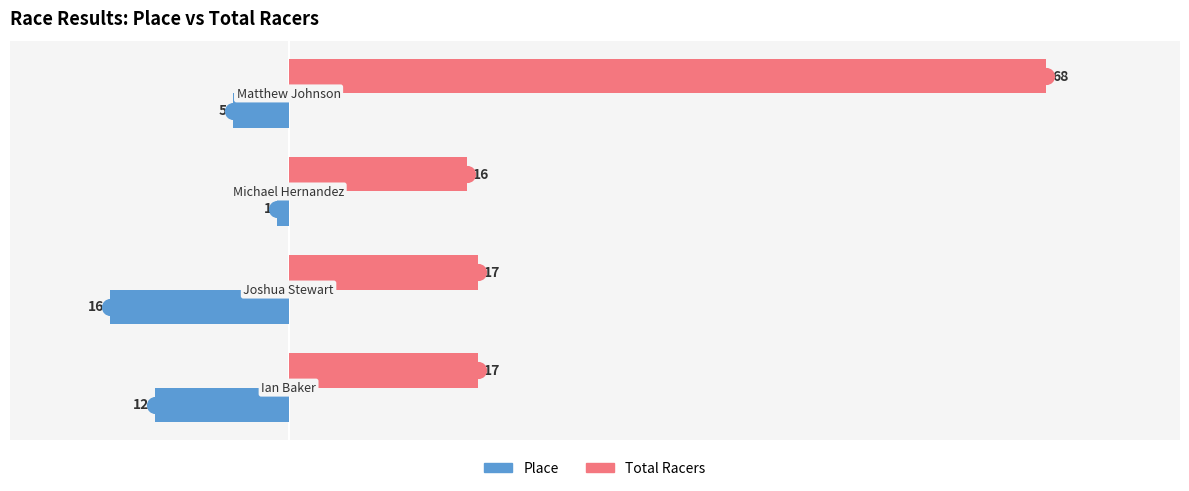

Rank the series by their maximum value, from highest to lowest.

Total Racers, Place